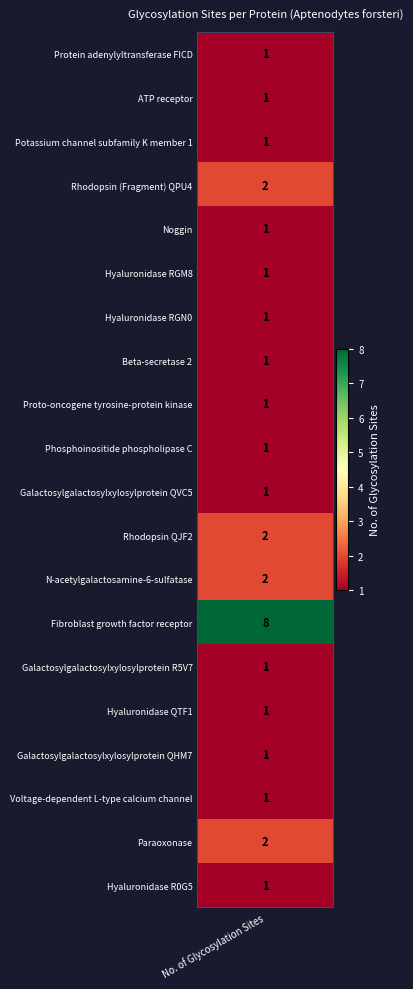

What is the difference between the second highest and minimum values?

1